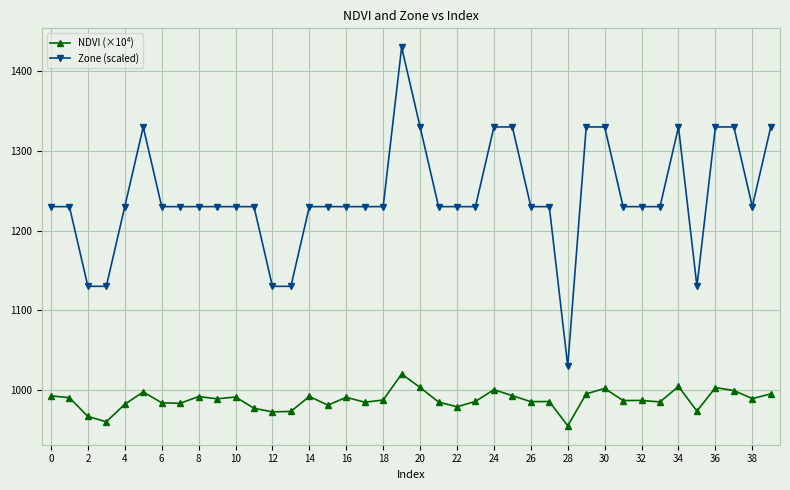

What is the minimum value shown in the chart?

955.0